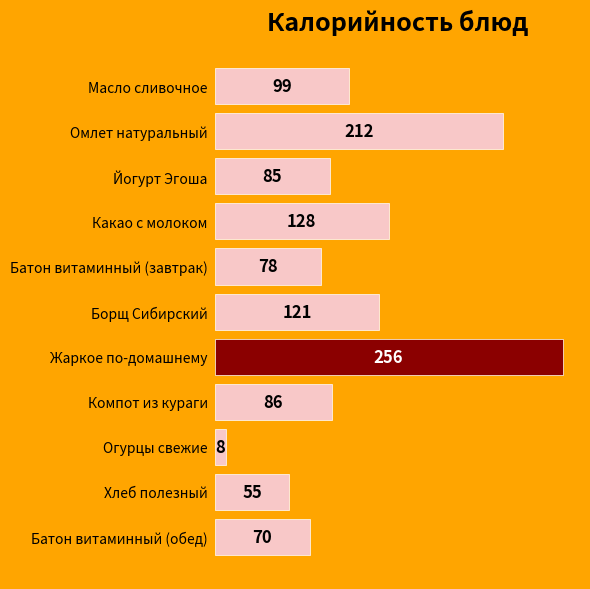

What is the label of the 5th bar from the bottom?

Жаркое по-домашнему